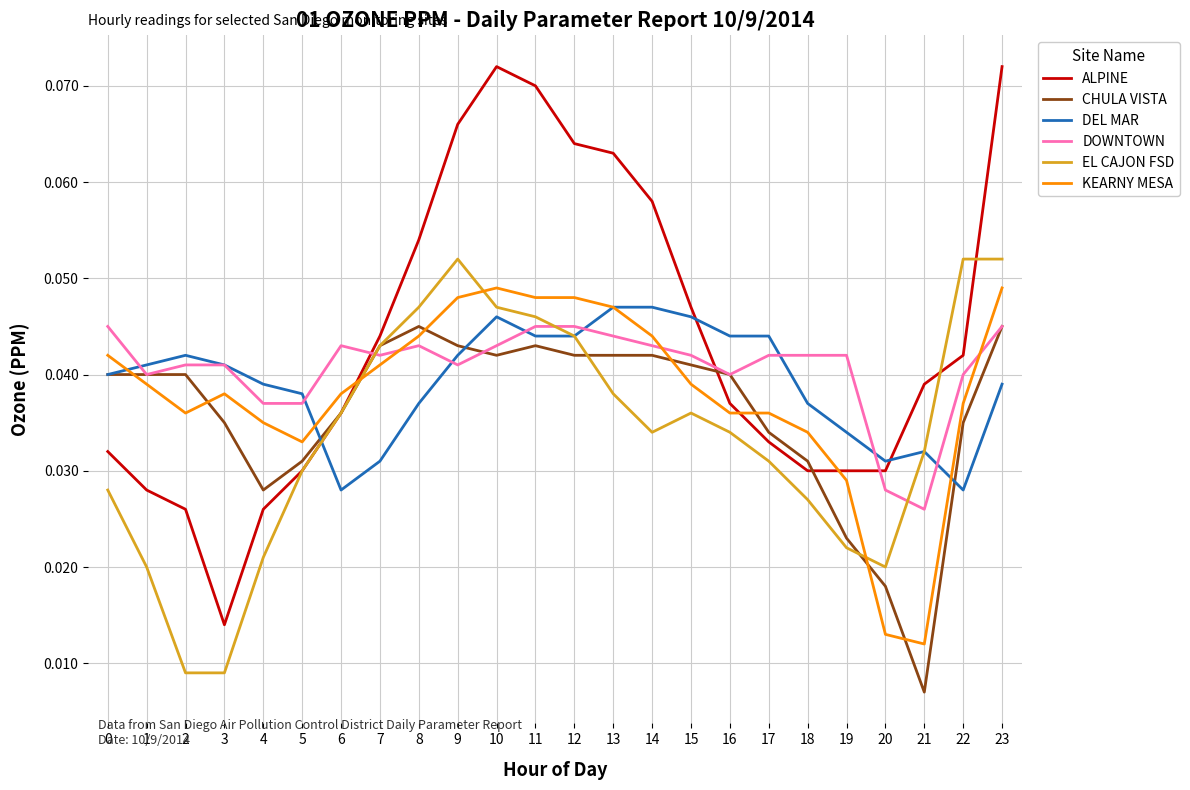

The value of DEL MAR at 2 is 0.1. True or false?

False